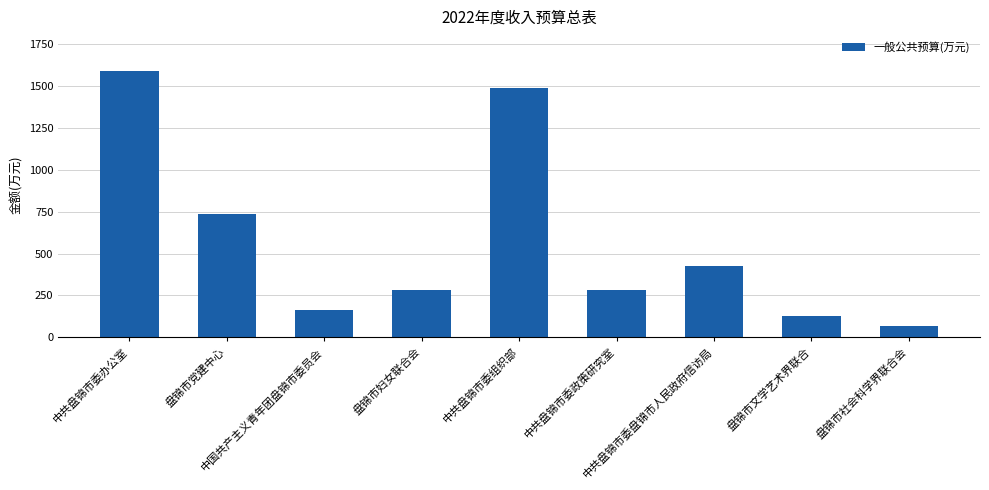

Where does the data first go above 284?

中共盘锦市委办公室